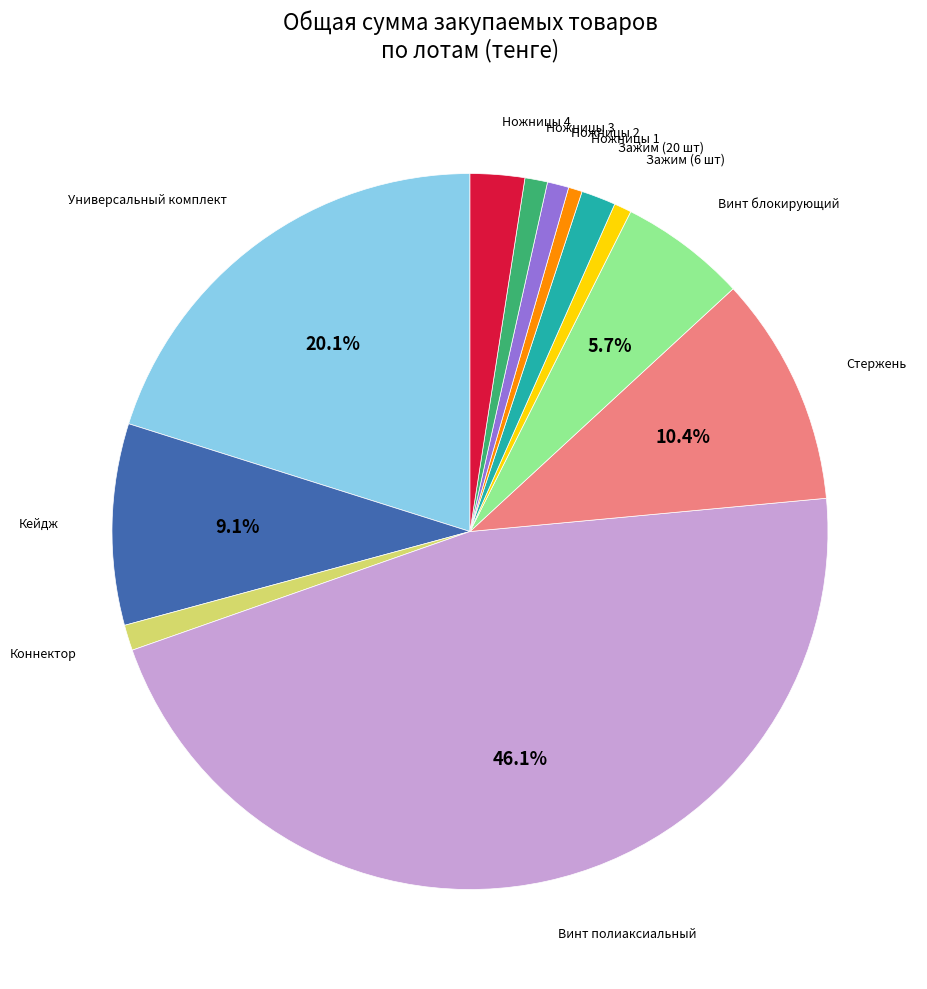

Is there any slice that represents more than half of the pie?

No